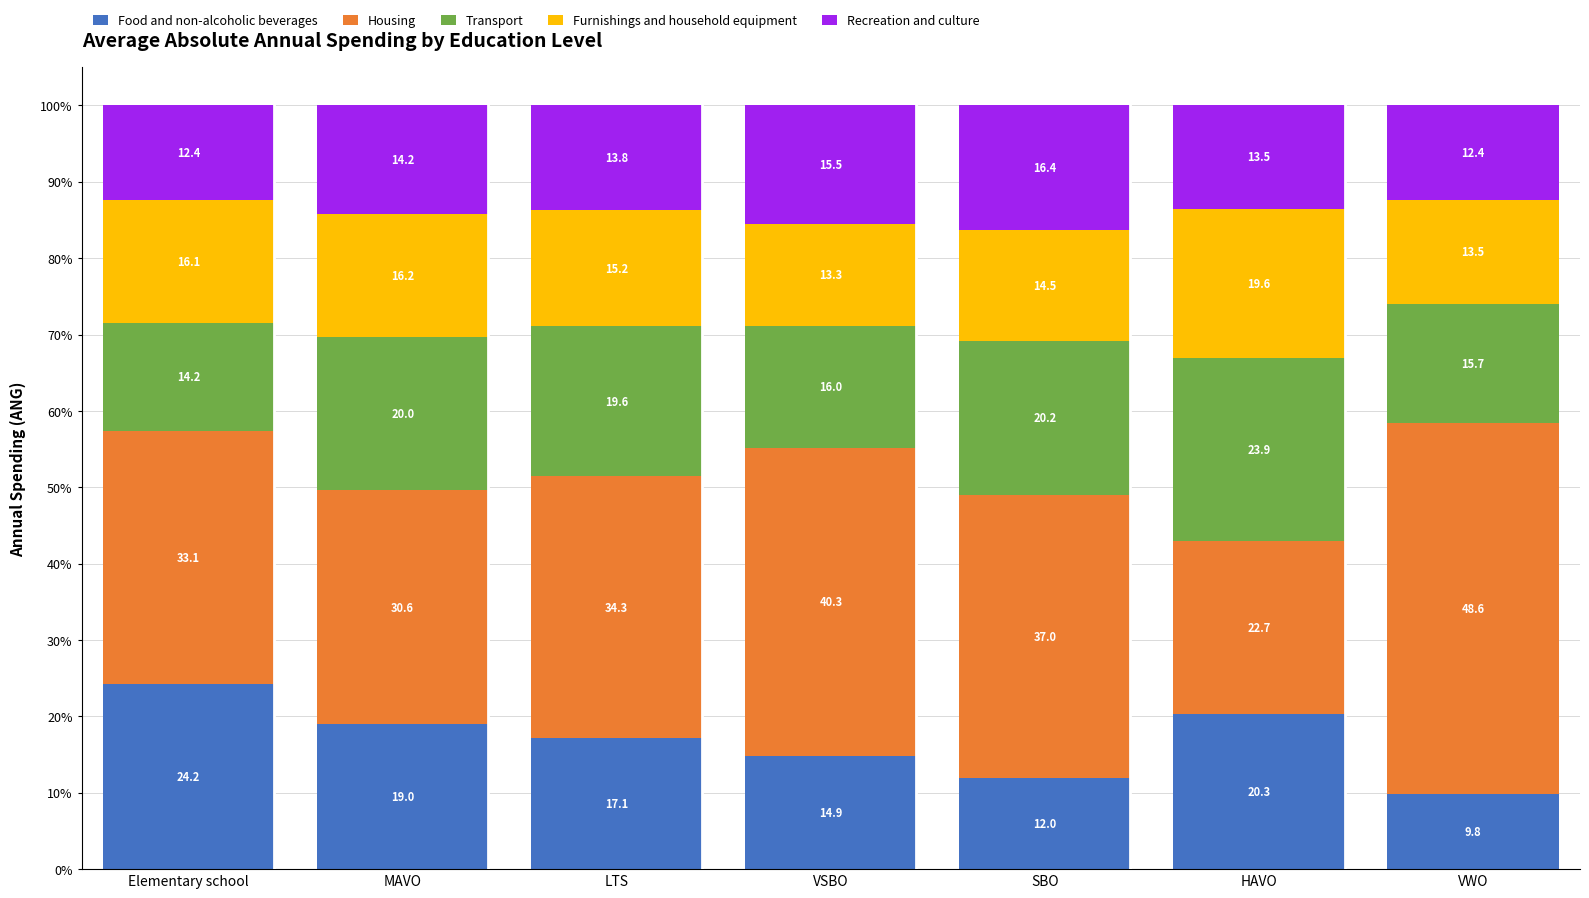

Rank the categories by Food and non-alcoholic beverages value from lowest to highest.

VWO, SBO, VSBO, LTS, MAVO, HAVO, Elementary school